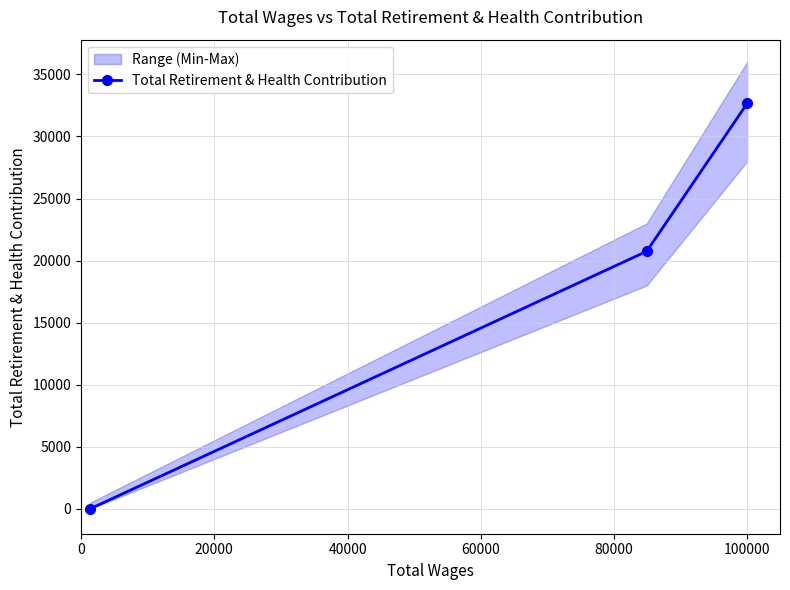

Reading left to right, transcribe all the data shown in this chart.

0	20750	32660